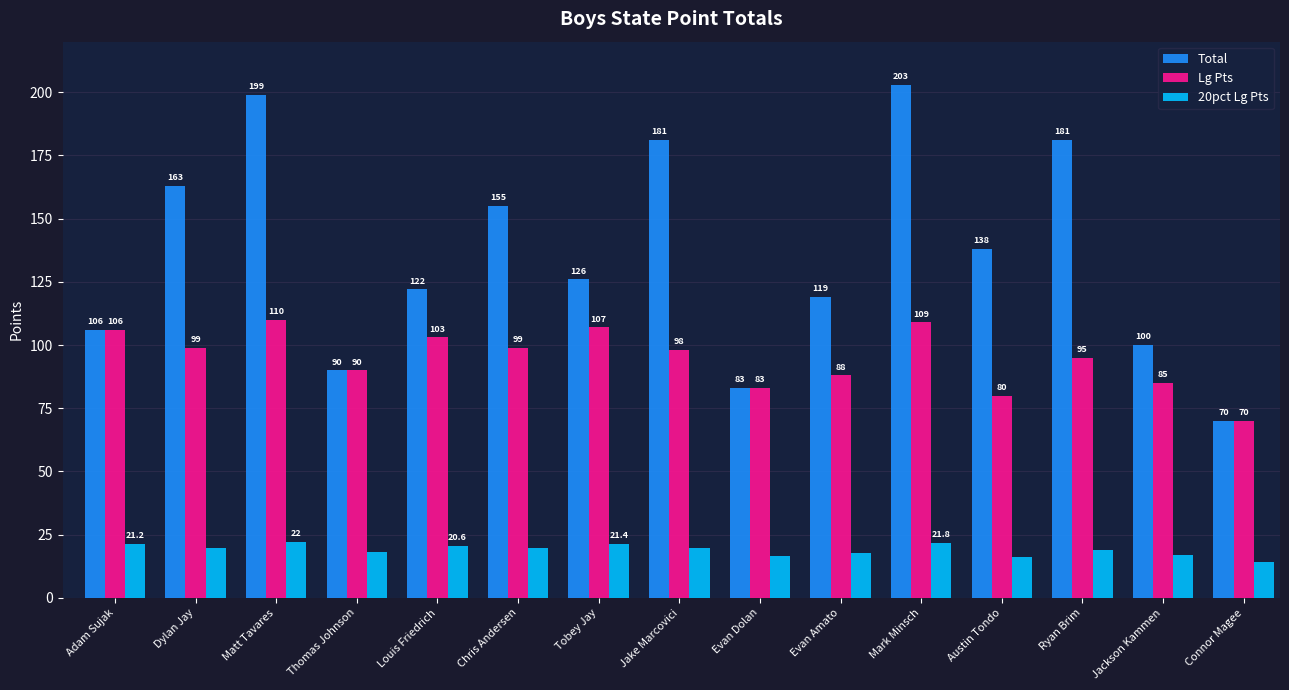

Reading left to right, transcribe all the data shown in this chart.

Total: Adam Sujak=106.0	Dylan Jay=163.0	Matt Tavares=199.0	Thomas Johnson=90.0	Louis Friedrich=122.0	Chris Andersen=155.0	Tobey Jay=126.0	Jake Marcovici=181.0	Evan Dolan=83.0	Evan Amato=119.0	Mark Minsch=203.0	Austin Tondo=138.0	Ryan Brim=181.0	Jackson Kammen=100.0	Connor Magee=70.0
Lg Pts: Adam Sujak=106.0	Dylan Jay=99.0	Matt Tavares=110.0	Thomas Johnson=90.0	Louis Friedrich=103.0	Chris Andersen=99.0	Tobey Jay=107.0	Jake Marcovici=98.0	Evan Dolan=83.0	Evan Amato=88.0	Mark Minsch=109.0	Austin Tondo=80.0	Ryan Brim=95.0	Jackson Kammen=85.0	Connor Magee=70.0
20pct Lg Pts: Adam Sujak=21.2	Dylan Jay=19.8	Matt Tavares=22.0	Thomas Johnson=18.0	Louis Friedrich=20.6	Chris Andersen=19.8	Tobey Jay=21.4	Jake Marcovici=19.6	Evan Dolan=16.6	Evan Amato=17.6	Mark Minsch=21.8	Austin Tondo=16.0	Ryan Brim=19.0	Jackson Kammen=17.0	Connor Magee=14.0